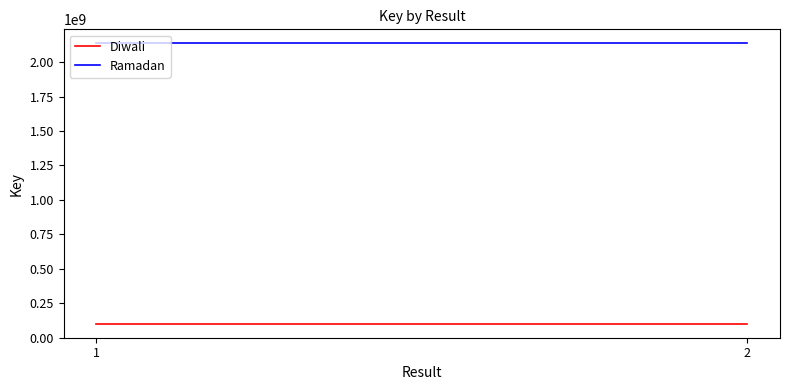

List the labels in order of Diwali value, smallest first.

1, 2